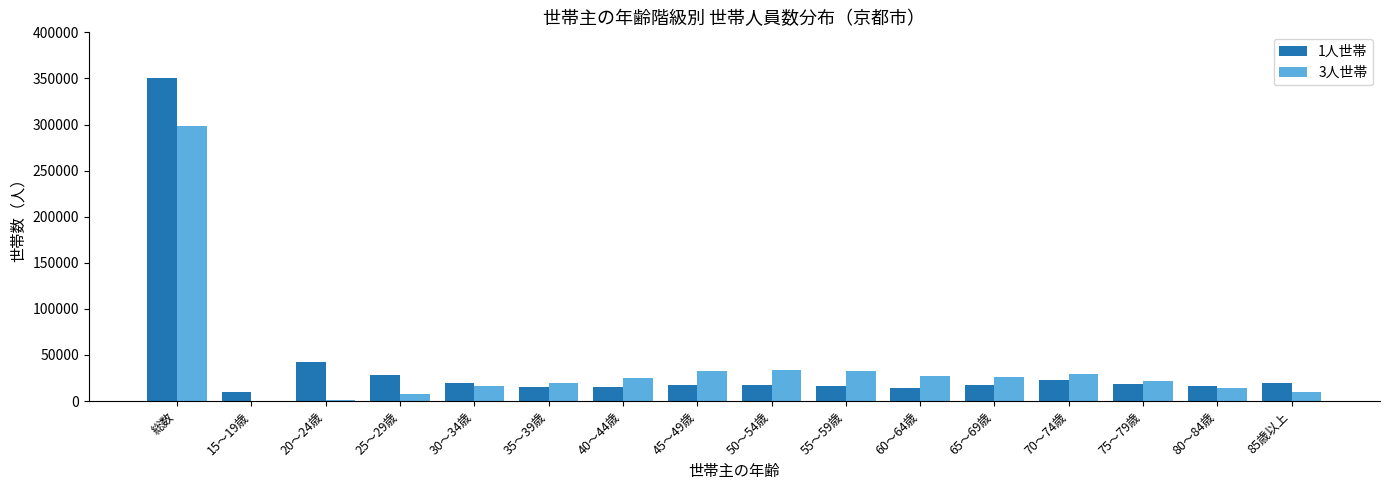

At which category is the sum across all series the highest?

総数